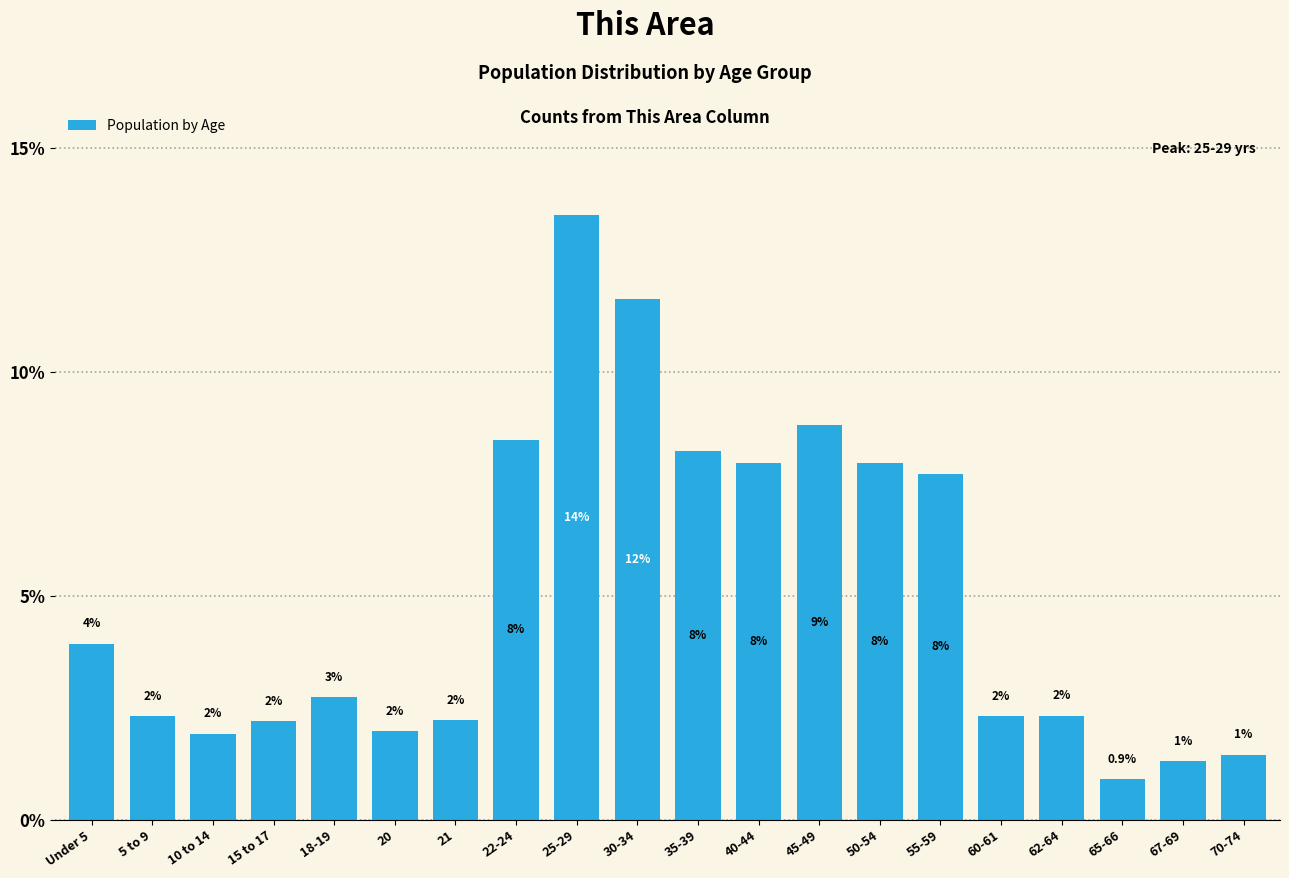

Between 55-59 and 15 to 17, which is larger?

55-59